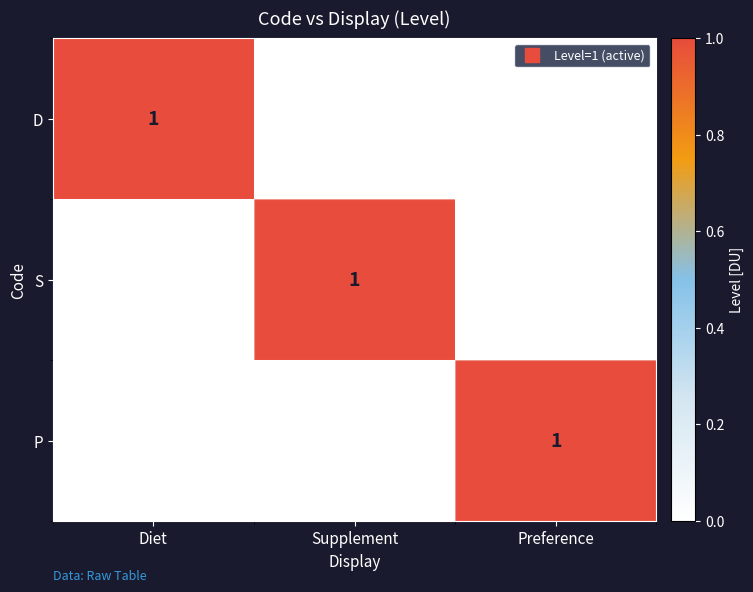

At how many categories does at least one series exceed 0?

3